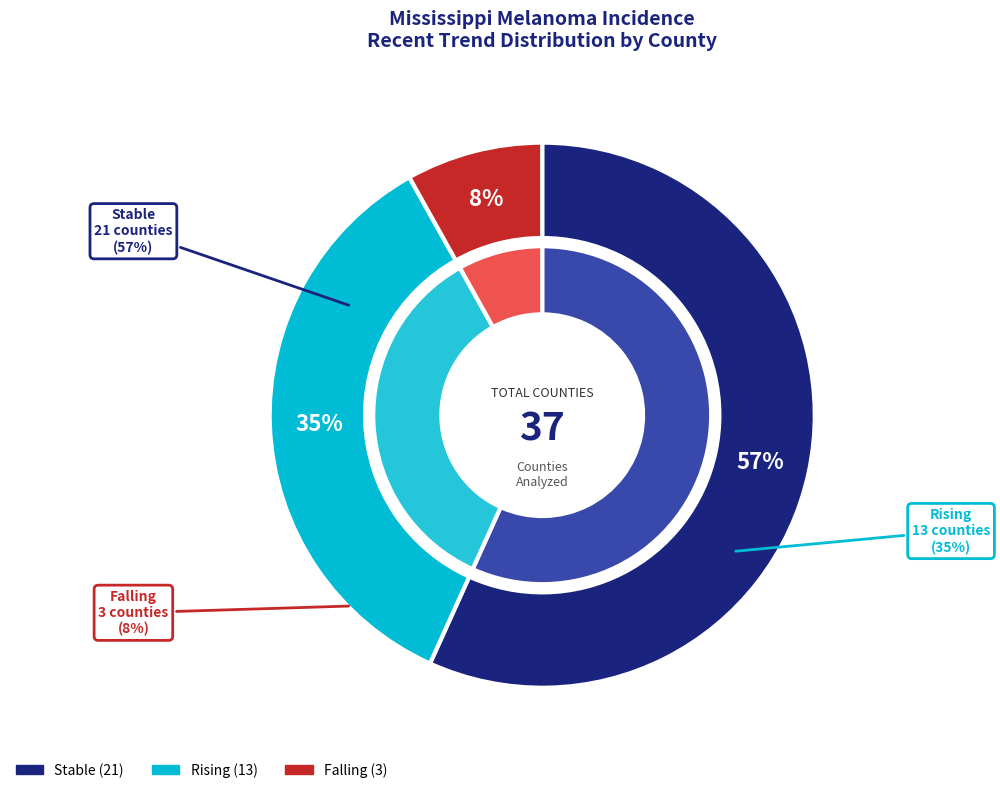

What is the ratio of the value at rising to the value at stable?

0.6